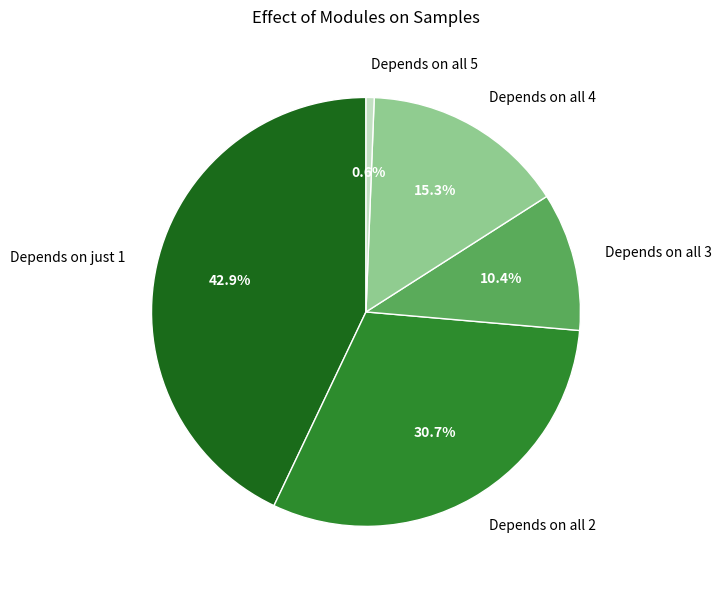

Which category has the smallest portion of the pie?

Depends on all 5